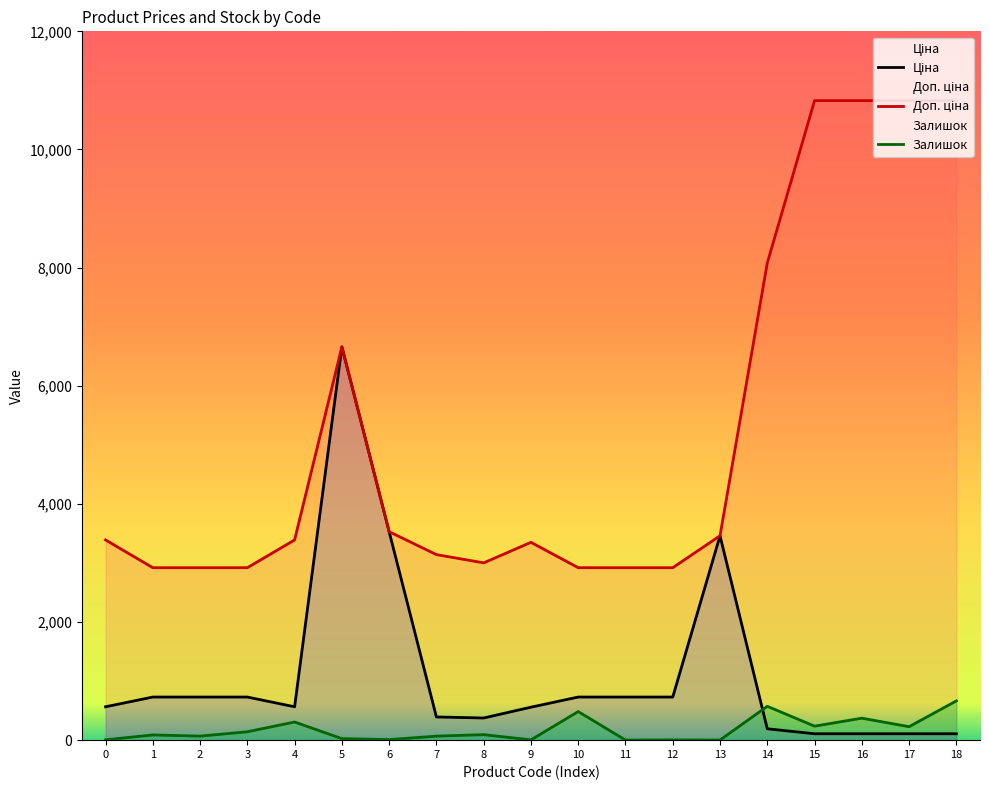

At how many categories does at least one series exceed 6996?

5